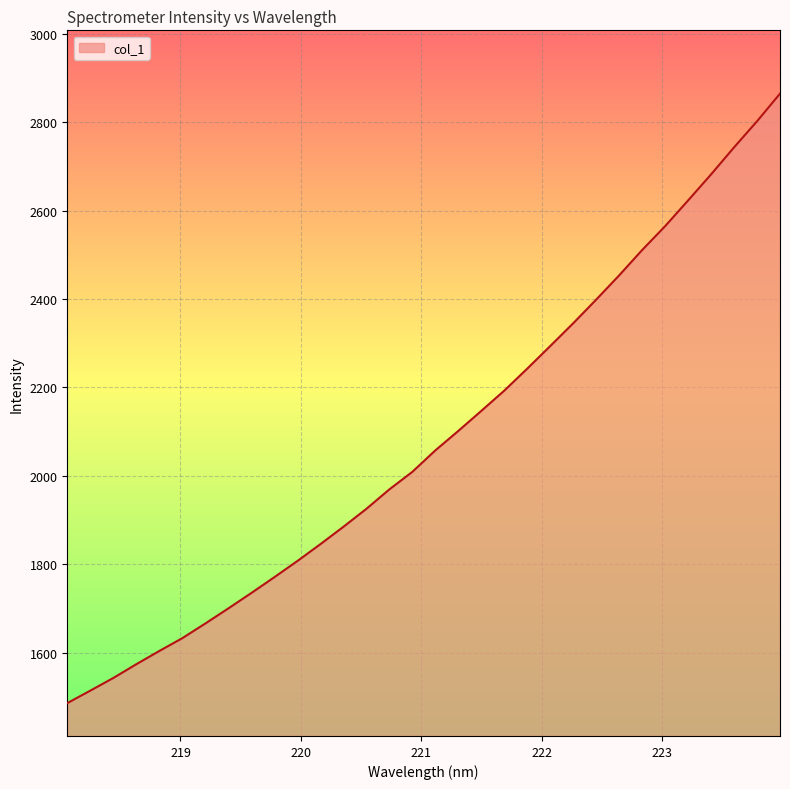

What is the greatest value displayed?

2864.7